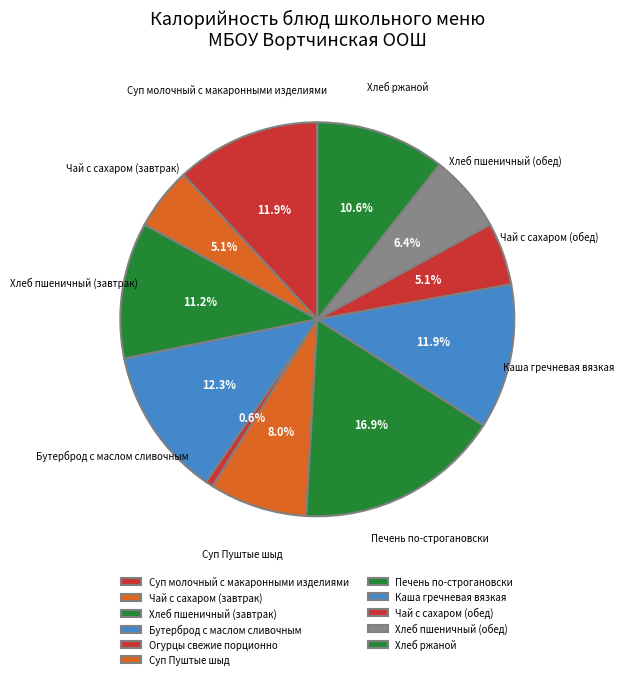

How many slices are in this pie chart?

11